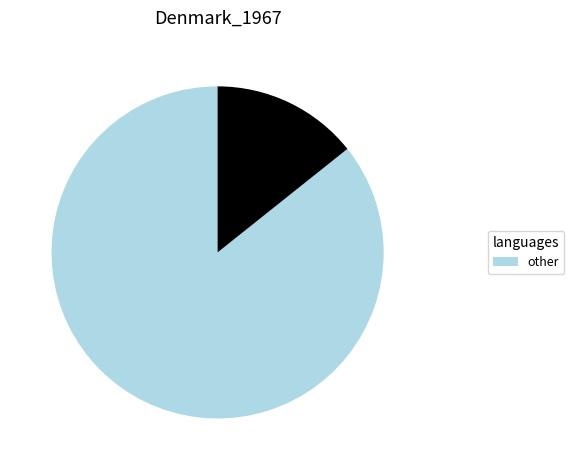

How many slices are in this pie chart?

2